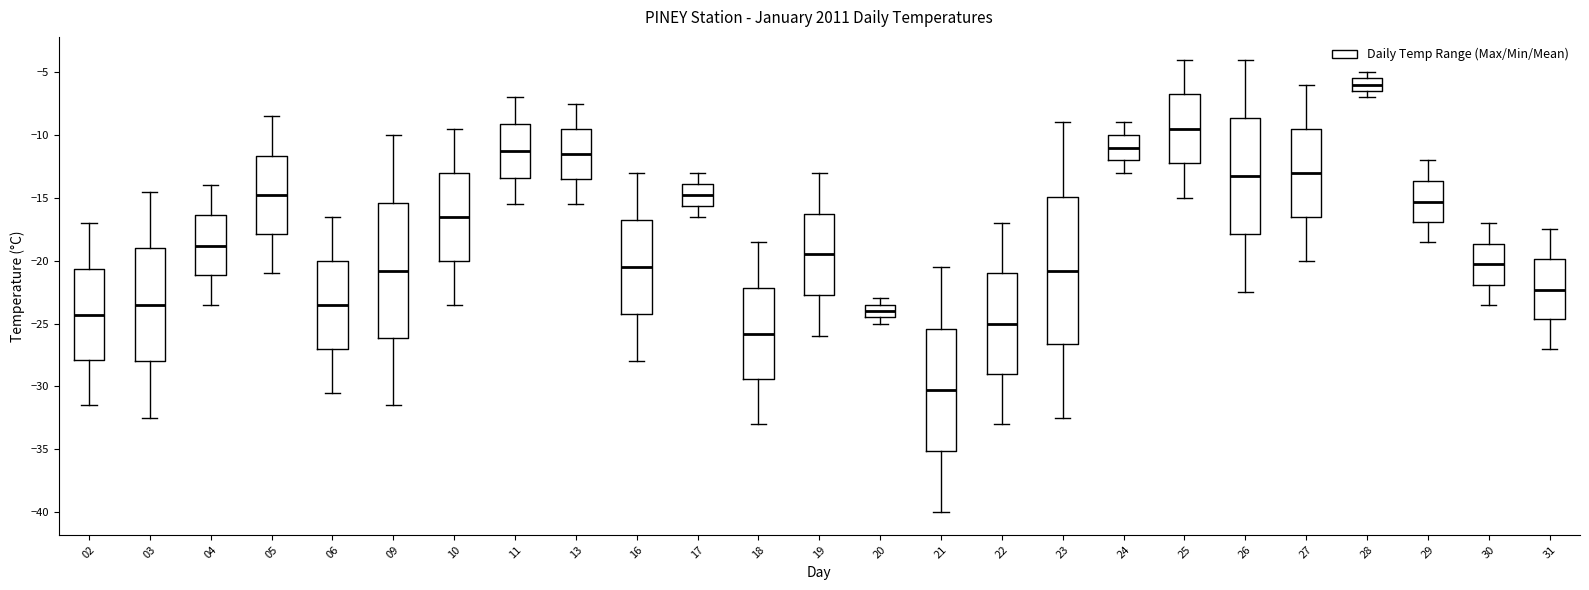

Reading left to right, transcribe this box plot: for each box, give where its median line is, the range the box spans, and where its two whiskers end, as read against the y-axis. The values are not printed on the chart, so give them approximately, as read against the axis.

02: median -24.5, box -28.0 to -20.5, whiskers -31.5 to -17.0
03: median -23.5, box -28.0 to -19.0, whiskers -32.5 to -14.5
04: median -19.0, box -21.0 to -16.5, whiskers -23.5 to -14.0
05: median -15.0, box -18.0 to -11.5, whiskers -21.0 to -8.5
06: median -23.5, box -27.0 to -20.0, whiskers -30.5 to -16.5
09: median -21.0, box -26.0 to -15.5, whiskers -31.5 to -10.0
10: median -16.5, box -20.0 to -13.0, whiskers -23.5 to -9.5
11: median -11.5, box -13.5 to -9.0, whiskers -15.5 to -7.0
13: median -11.5, box -13.5 to -9.5, whiskers -15.5 to -7.5
16: median -20.5, box -24.0 to -16.5, whiskers -28.0 to -13.0
17: median -15.0, box -15.5 to -14.0, whiskers -16.5 to -13.0
18: median -26.0, box -29.5 to -22.0, whiskers -33.0 to -18.5
19: median -19.5, box -22.5 to -16.0, whiskers -26.0 to -13.0
20: median -24.0, box -24.5 to -23.5, whiskers -25.0 to -23.0
21: median -30.5, box -35.0 to -25.5, whiskers -40.0 to -20.5
22: median -25.0, box -29.0 to -21.0, whiskers -33.0 to -17.0
23: median -21.0, box -26.5 to -15.0, whiskers -32.5 to -9.0
24: median -11.0, box -12.0 to -10.0, whiskers -13.0 to -9.0
25: median -9.5, box -12.0 to -6.5, whiskers -15.0 to -4.0
26: median -13.5, box -18.0 to -8.5, whiskers -22.5 to -4.0
27: median -13.0, box -16.5 to -9.5, whiskers -20.0 to -6.0
28: median -6.0, box -6.5 to -5.5, whiskers -7.0 to -5.0
29: median -15.5, box -17.0 to -13.5, whiskers -18.5 to -12.0
30: median -20.5, box -22.0 to -18.5, whiskers -23.5 to -17.0
31: median -22.5, box -24.5 to -20.0, whiskers -27.0 to -17.5